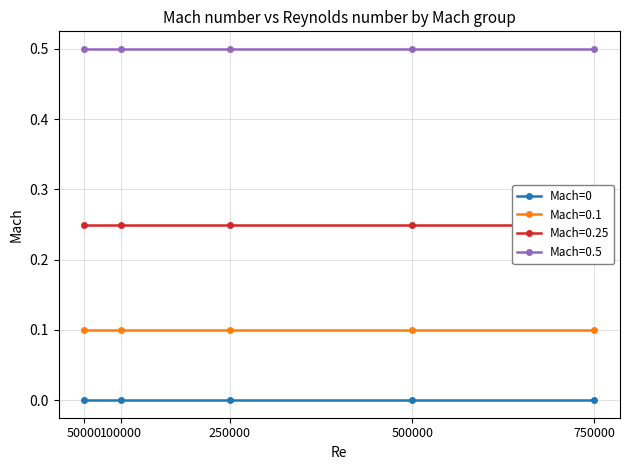

Is the value of Mach=0 at 50000 greater than the value of Mach=0.1 at 50000?

No